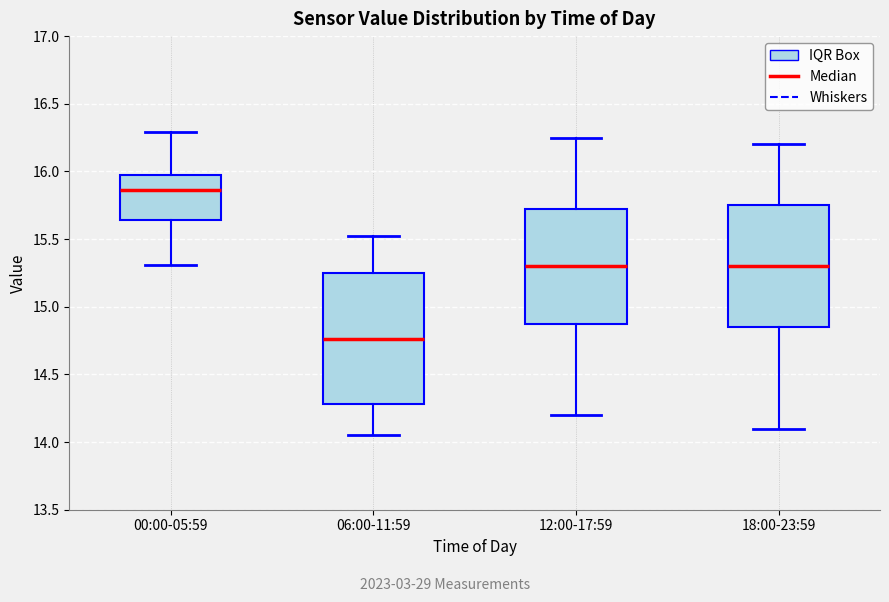

Reading left to right, read every box against the y-axis: the position of its median line, the range the box covers, and the ends of its whiskers. The values are not printed on the chart, so give them approximately, as read against the axis.

00:00-05:59: median 15.85, box 15.65 to 15.95, whiskers 15.30 to 16.30
06:00-11:59: median 14.75, box 14.30 to 15.25, whiskers 14.05 to 15.50
12:00-17:59: median 15.30, box 14.90 to 15.75, whiskers 14.20 to 16.25
18:00-23:59: median 15.30, box 14.85 to 15.75, whiskers 14.10 to 16.20